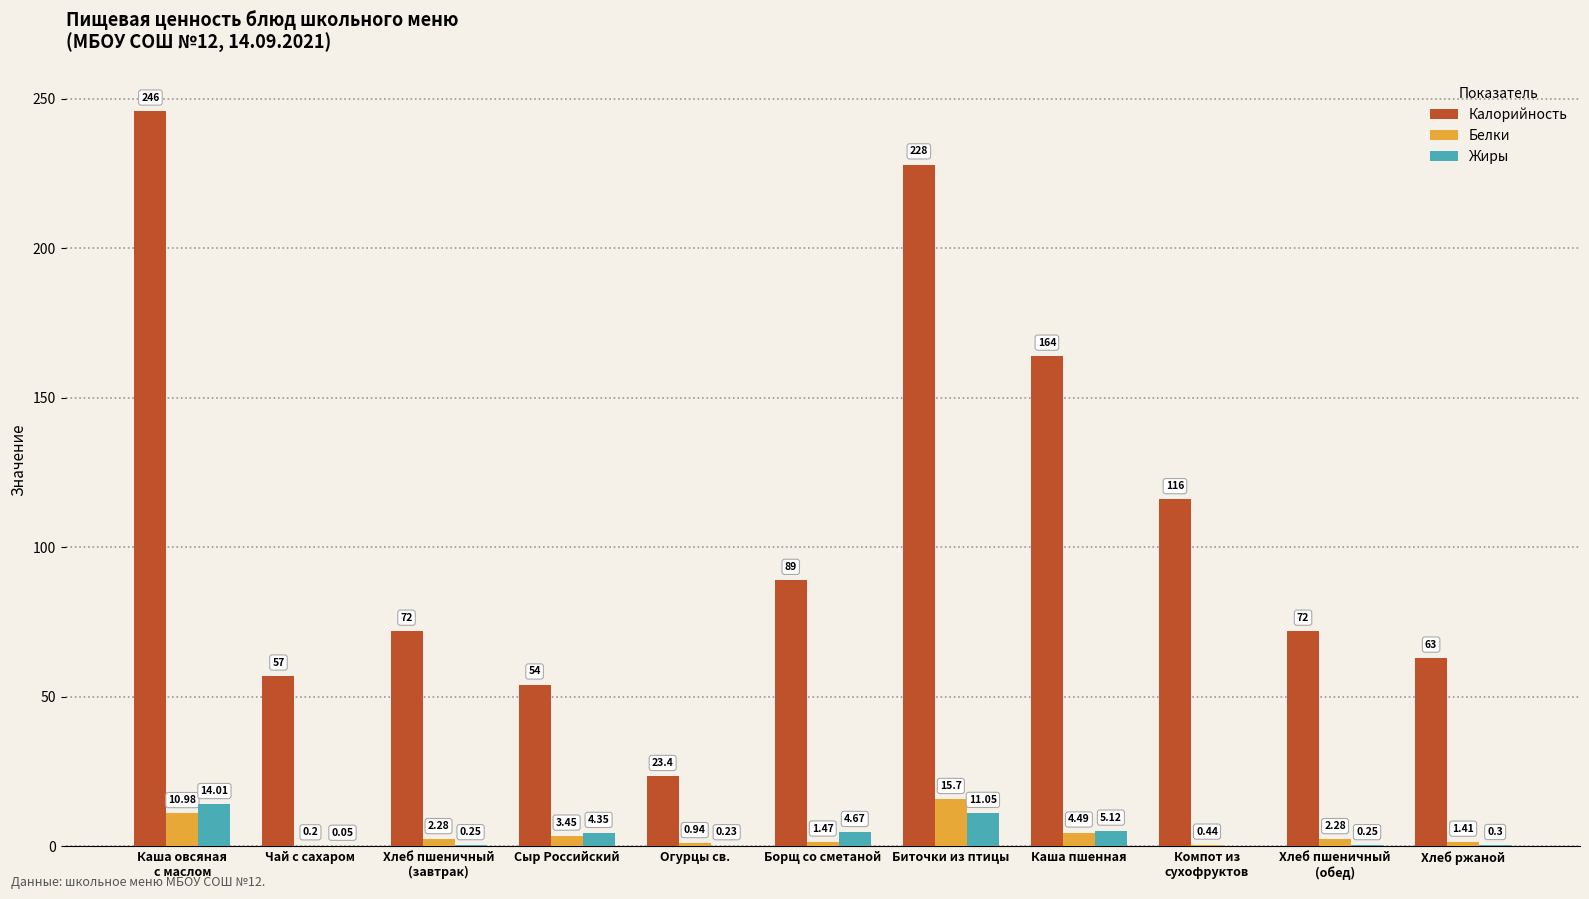

Which series has the widest spread of values?

Калорийность